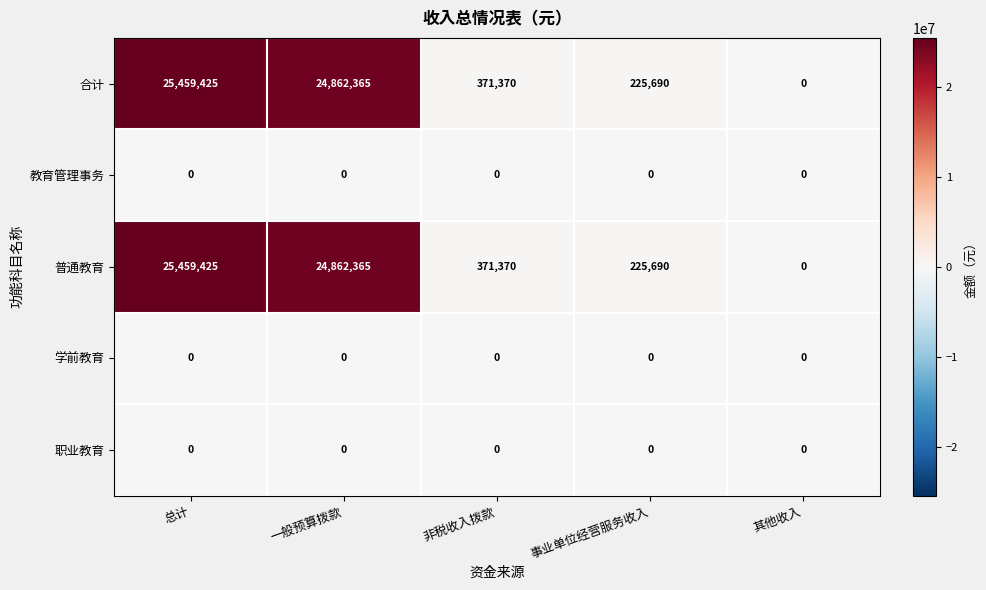

At which label is 合计 closest to 12729712?

一般预算拨款